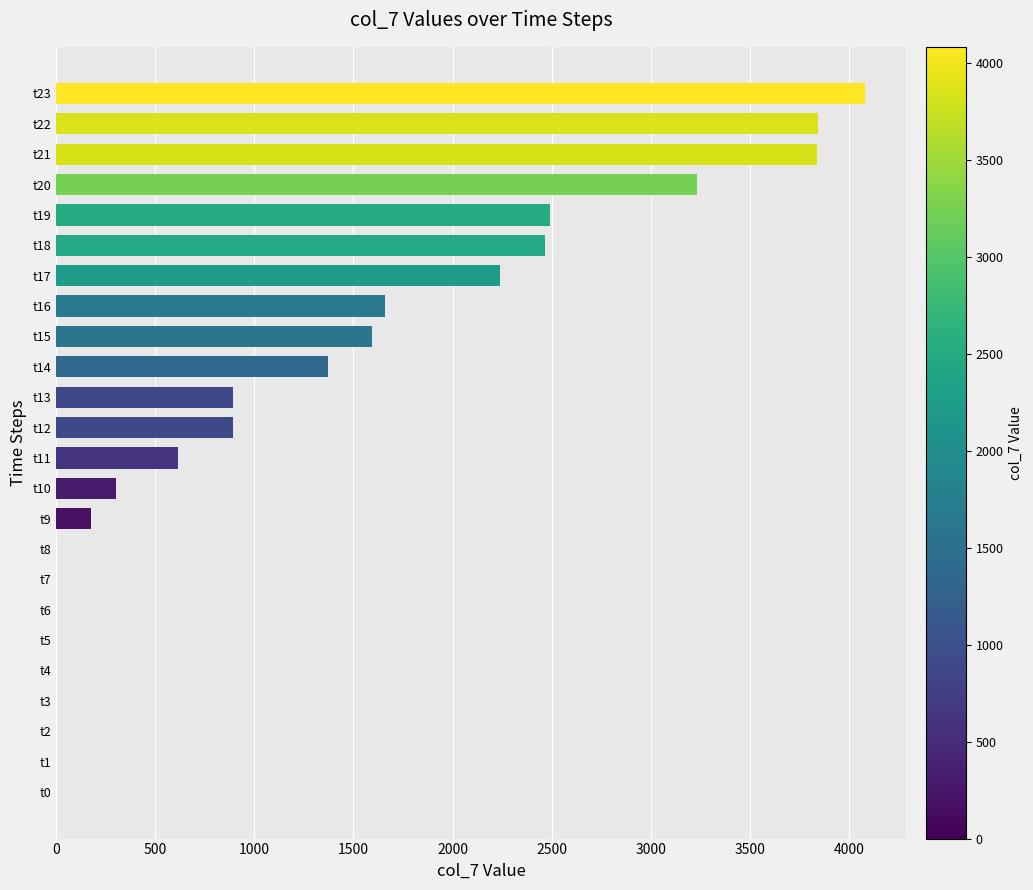

What is the greatest value displayed?

4084